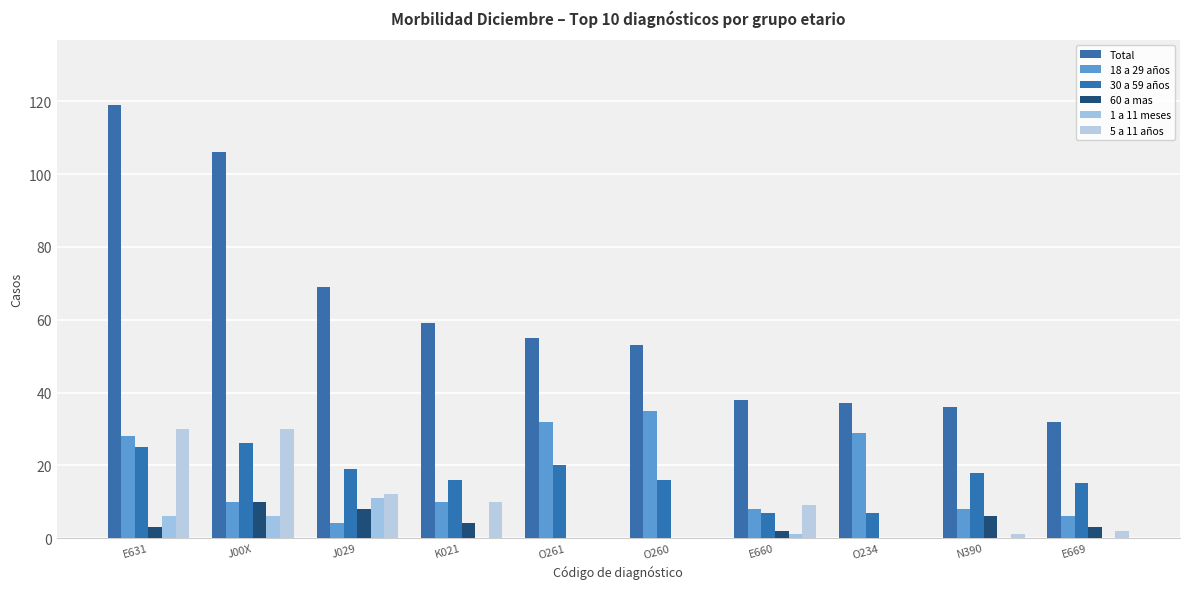

True or false: 5 a 11 años has a value of 3 at E669.

False